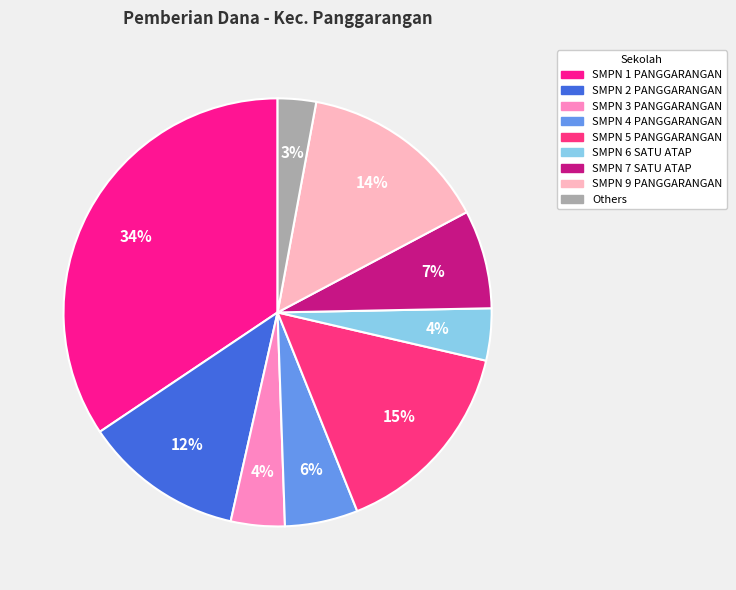

Count the number of slices in the pie.

9